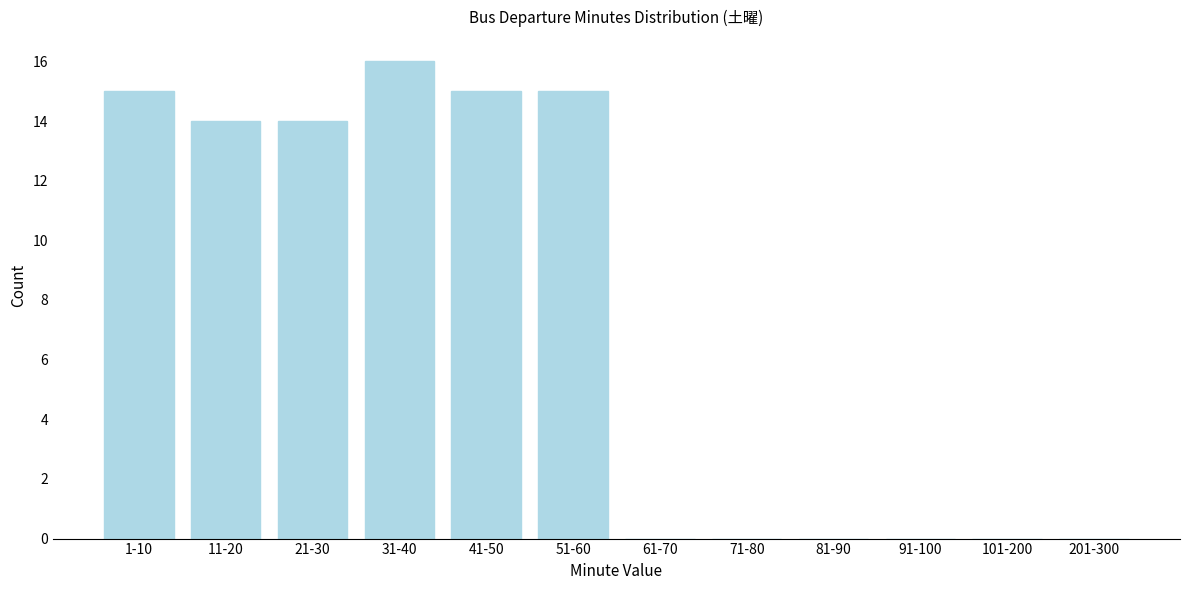

Reading left to right, list all the values displayed in this chart.

1-10=15	11-20=14	21-30=14	31-40=16	41-50=15	51-60=15	61-70=0	71-80=0	81-90=0	91-100=0	101-200=0	201-300=0